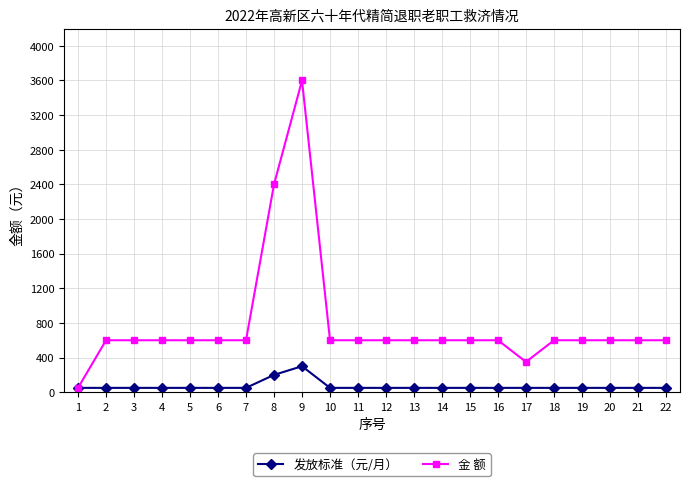

The 金 额 series shows 917 at 5. True or false?

False